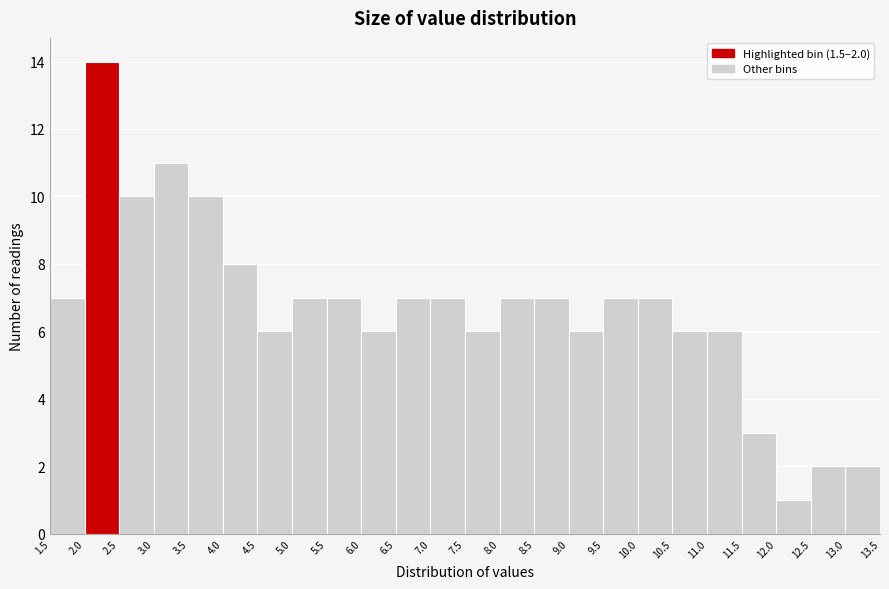

Which range on the x-axis has the tallest bar?

2.0 to 2.5